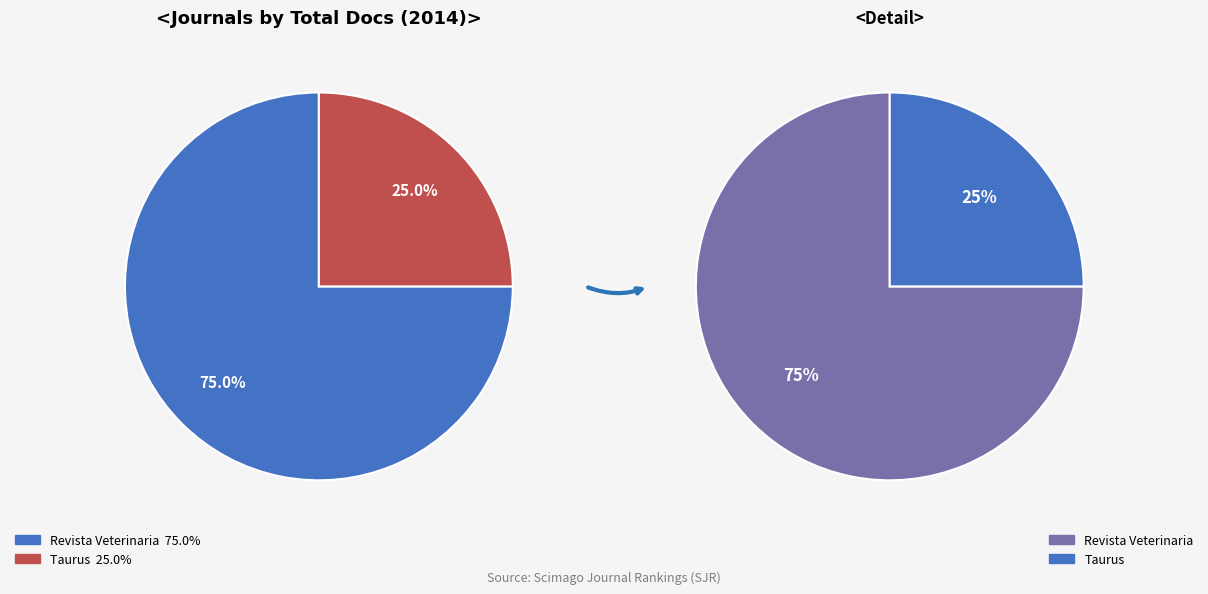

Which series changed the most between Revista Veterinaria and Taurus?

main